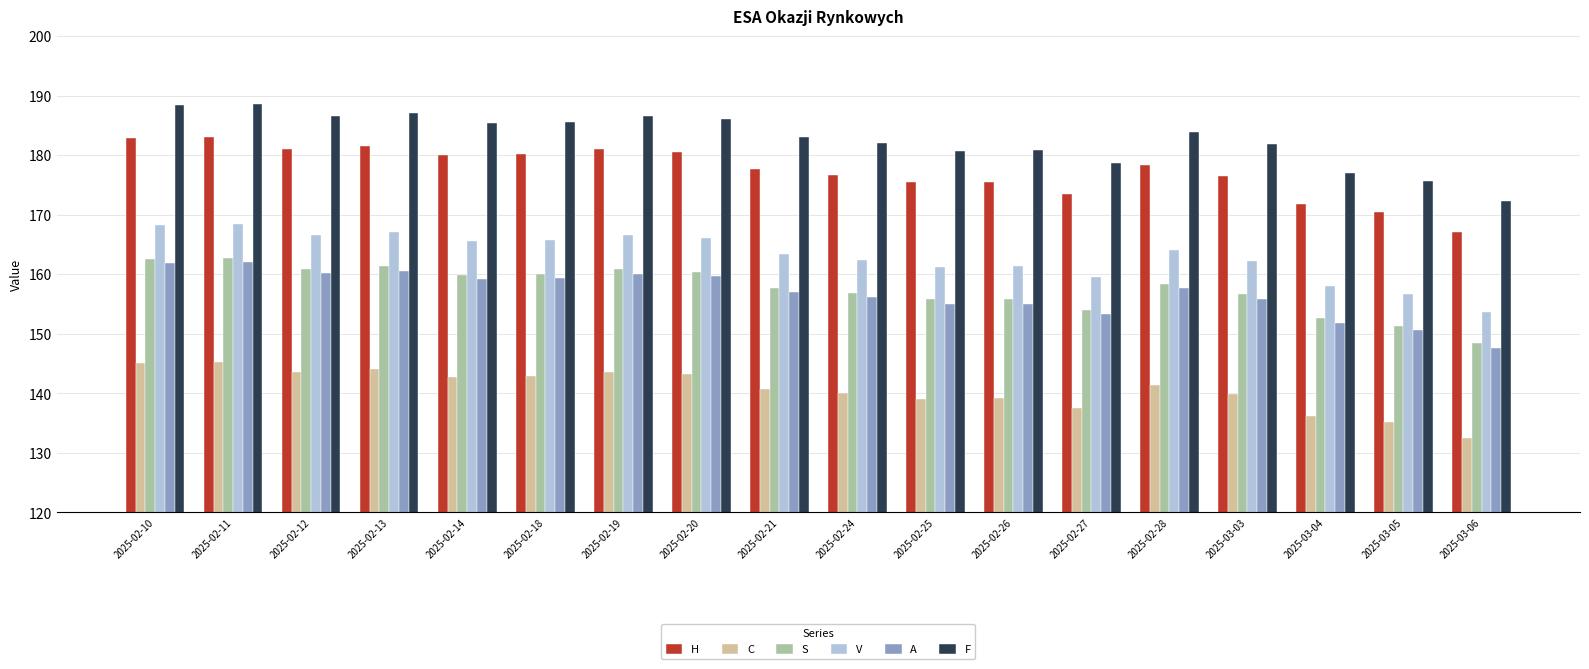

What is the sum of the H values at 2025-03-06 and 2025-03-05?

337.6